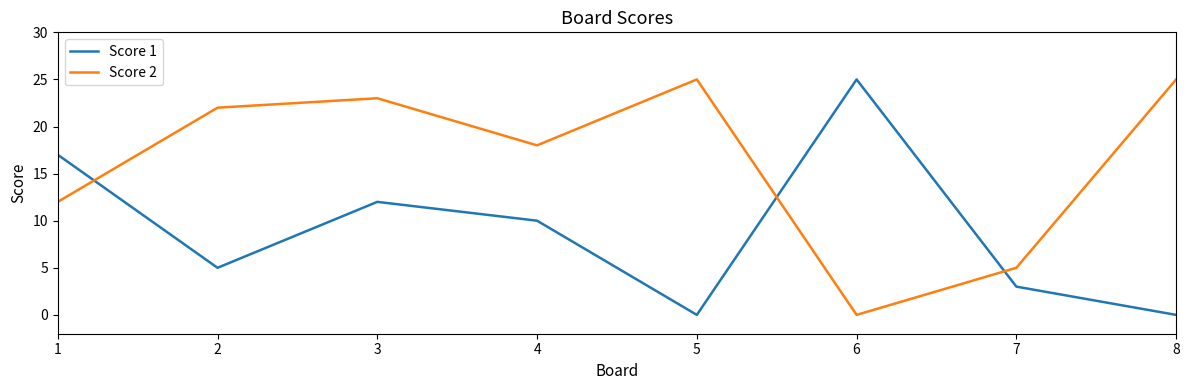

True or false: Score 1 and Score 2 cross at least once.

True